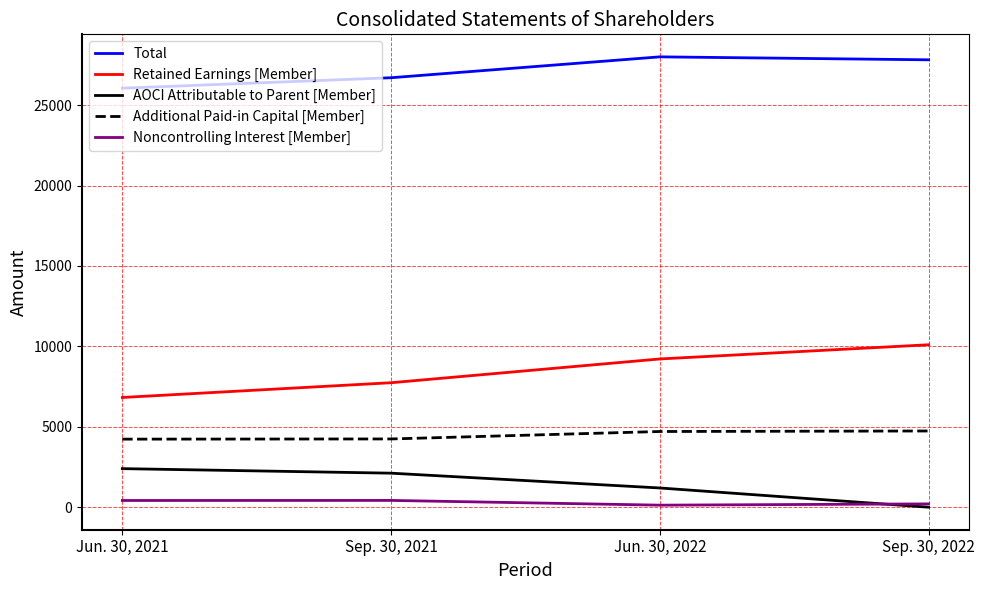

How many categories are shown in the chart?

4